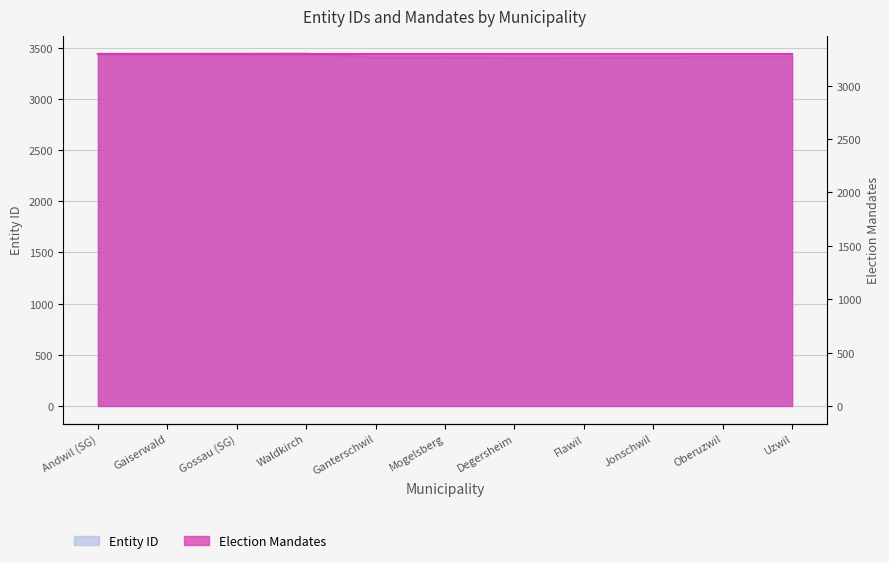

What is the label of the 3rd point from the right?

Jonschwil